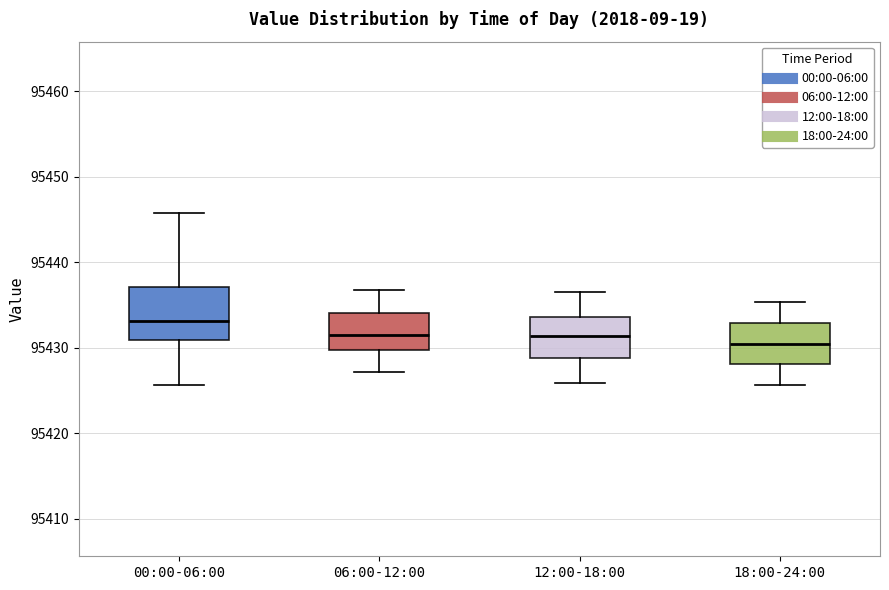

Reading left to right, read every box against the y-axis: the position of its median line, the range the box covers, and the ends of its whiskers. The values are not printed on the chart, so give them approximately, as read against the axis.

00:00-06:00: median 95433, box 95431 to 95437, whiskers 95426 to 95446
06:00-12:00: median 95432, box 95430 to 95434, whiskers 95427 to 95437
12:00-18:00: median 95431, box 95429 to 95434, whiskers 95426 to 95437
18:00-24:00: median 95430, box 95428 to 95433, whiskers 95426 to 95435